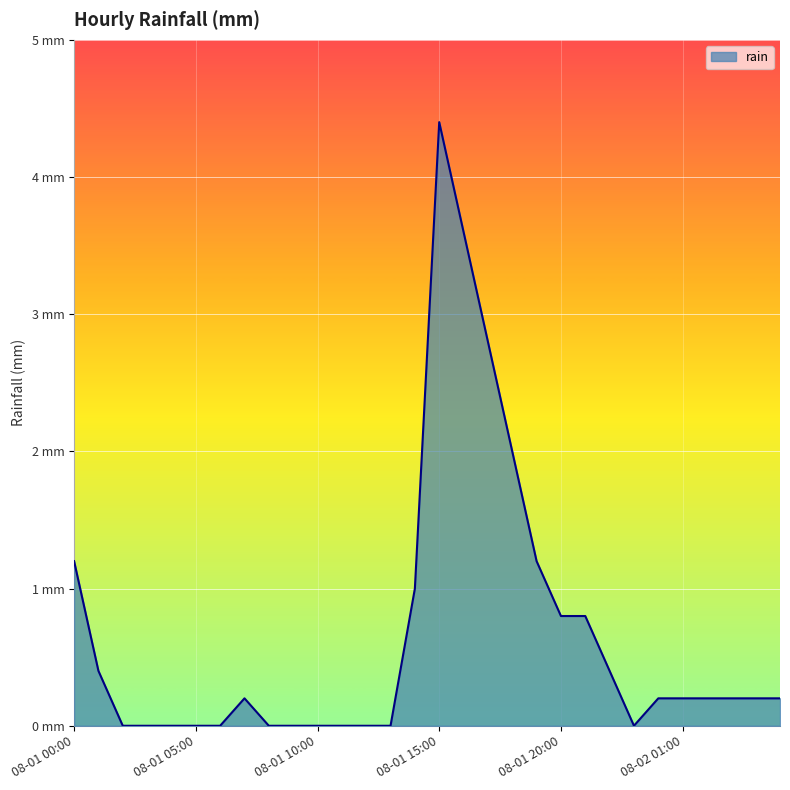

Rank the categories by value from lowest to highest.

08-01 02:00, 08-01 03:00, 08-01 04:00, 08-01 05:00, 08-01 06:00, 08-01 08:00, 08-01 09:00, 08-01 10:00, 08-01 11:00, 08-01 12:00, 08-01 13:00, 08-01 23:00, 08-01 07:00, 08-02 00:00, 08-02 01:00, 08-02 02:00, 08-02 03:00, 08-02 04:00, 08-02 05:00, 08-01 01:00, 08-01 22:00, 08-01 20:00, 08-01 21:00, 08-01 14:00, 08-01 00:00, 08-01 19:00, 08-01 18:00, 08-01 17:00, 08-01 16:00, 08-01 15:00